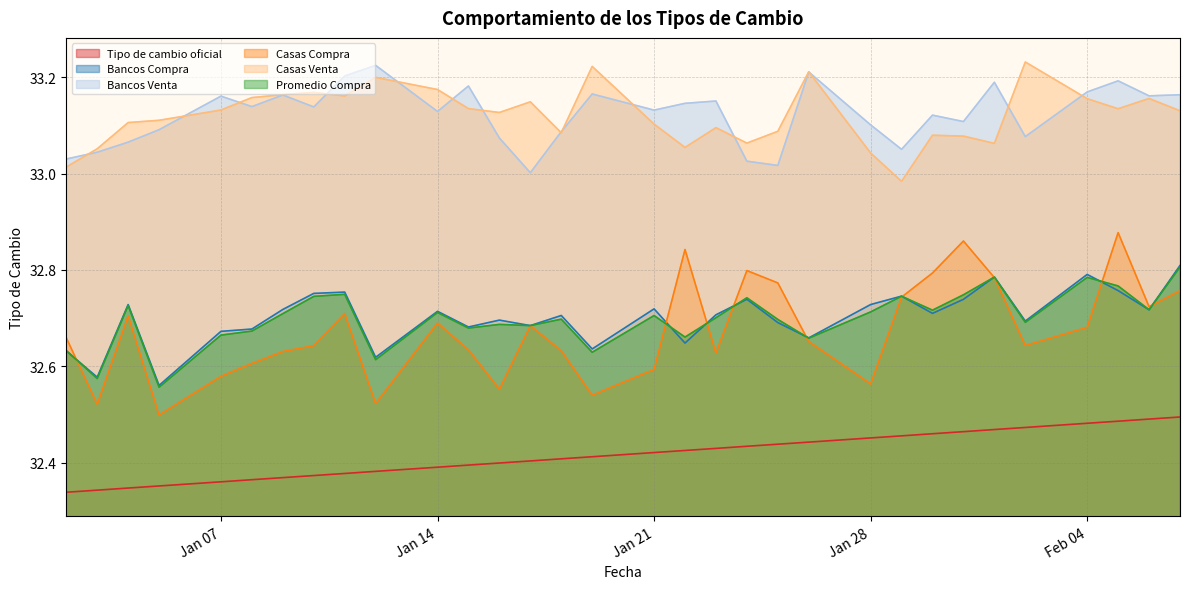

How many interior local valleys does the Promedio Compra series have?

11